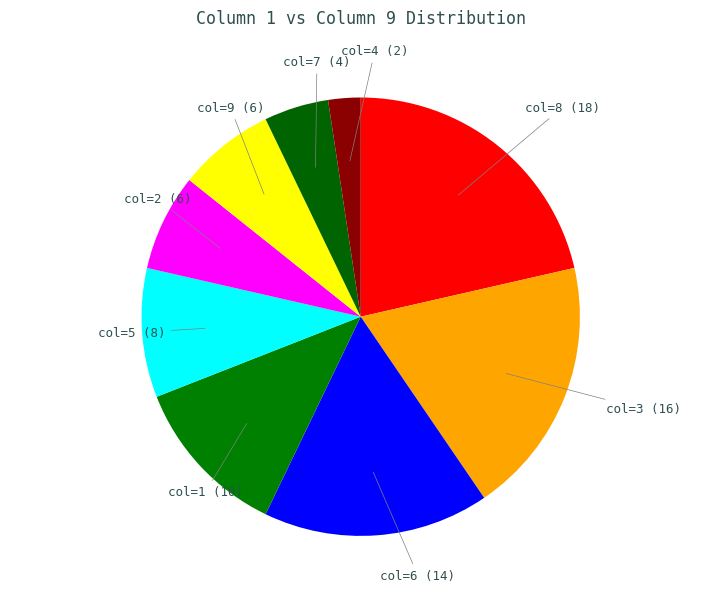

What is the ratio of the value at col=3 to the value at col=6?

1.1